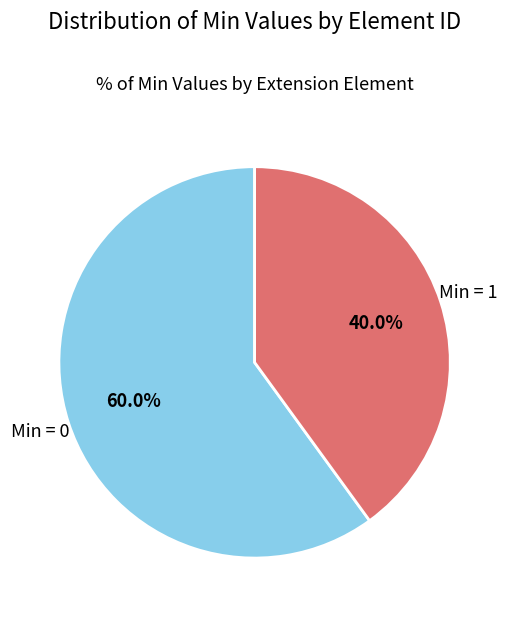

Which category has the biggest portion of the pie?

Min = 0